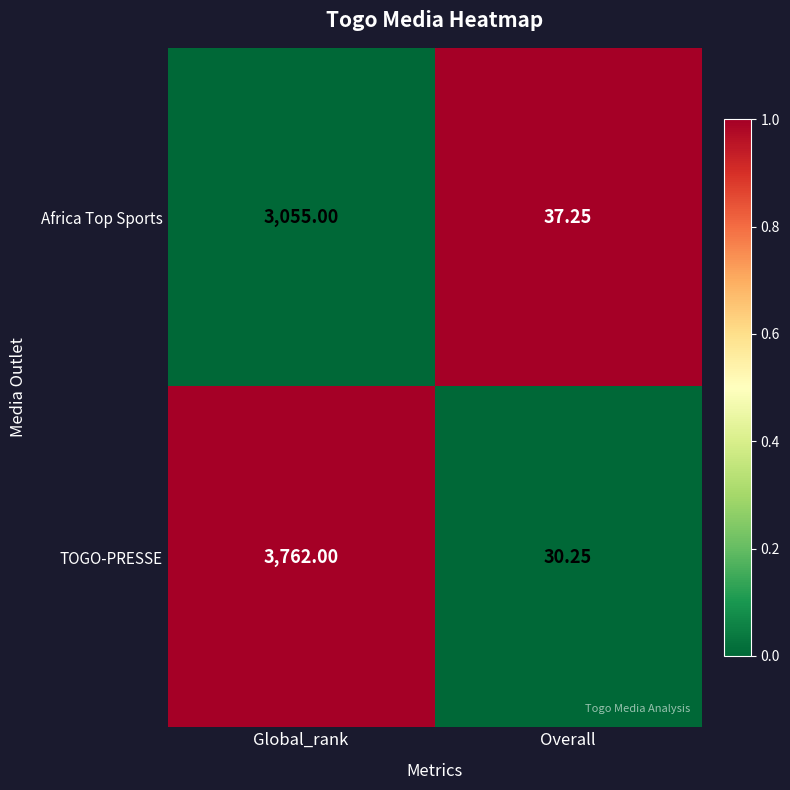

Is the value of TOGO-PRESSE at Global_rank greater than the value of Africa Top Sports at Overall?

Yes